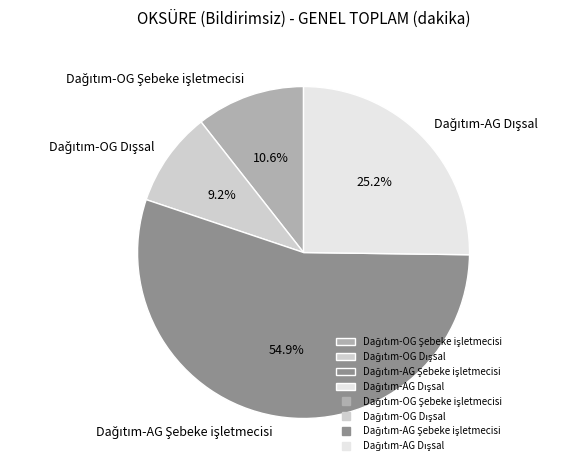

Is there a majority slice in this chart?

Yes